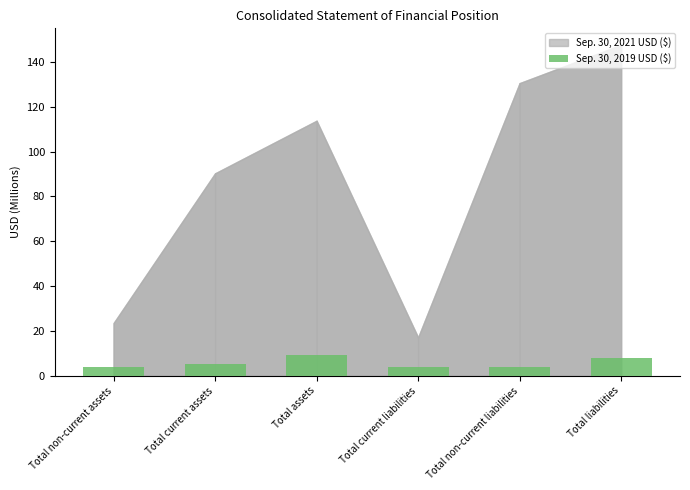

What is the sum of the values at Total current liabilities and Total assets?

13.0